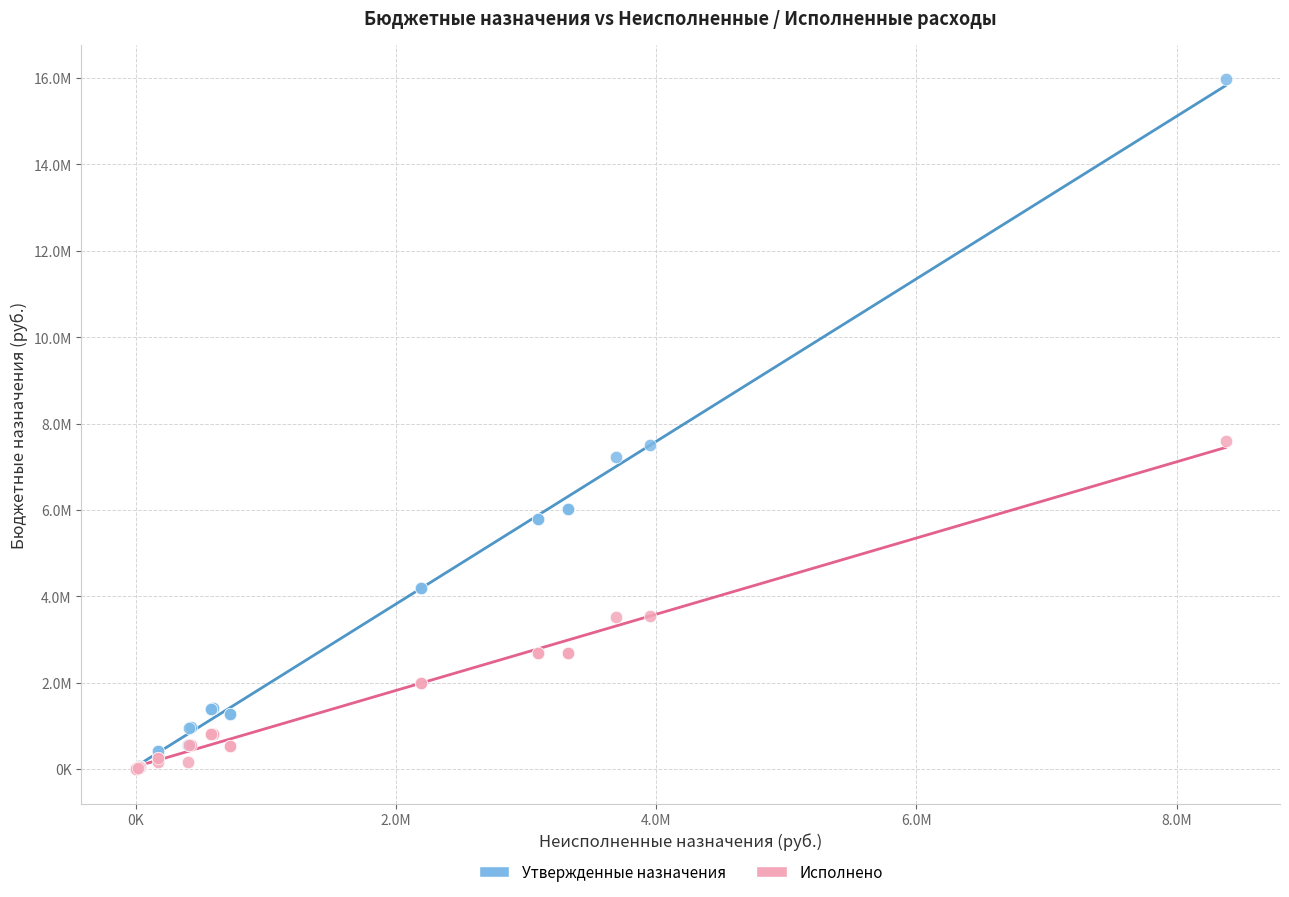

What are all the series names shown in the legend?

Утвержденные назначения, Исполнено